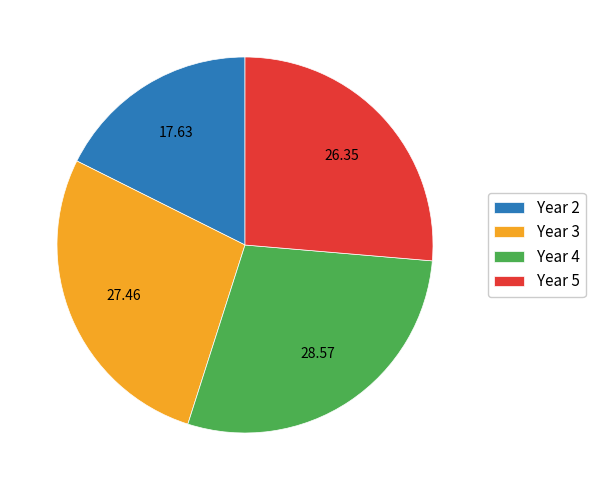

Is Year 4 the majority of the pie?

No